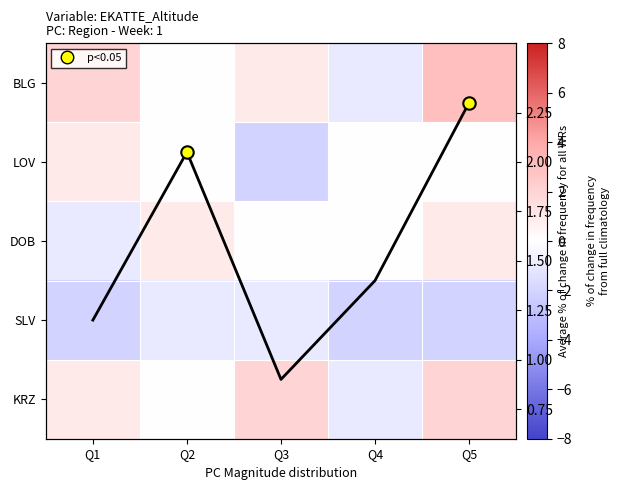

Rank the series at Q5 from lowest to highest value.

SLV, LOV, DOB, KRZ, avg, BLG